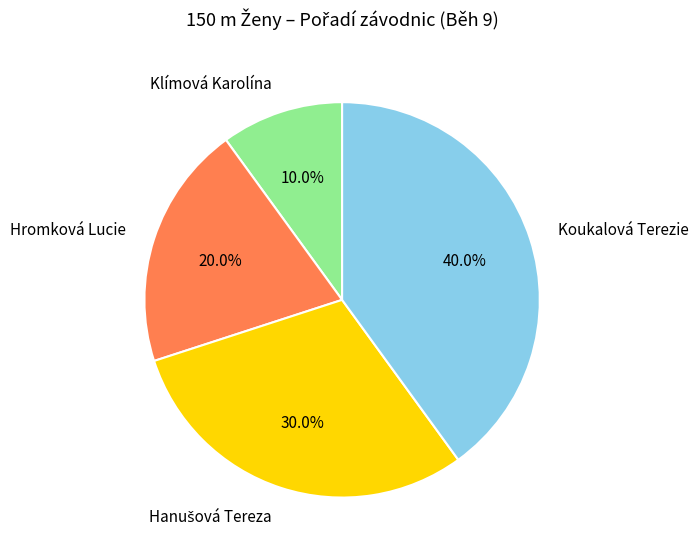

The Klímová Karolína slice represents 10% of the pie. True or false?

True